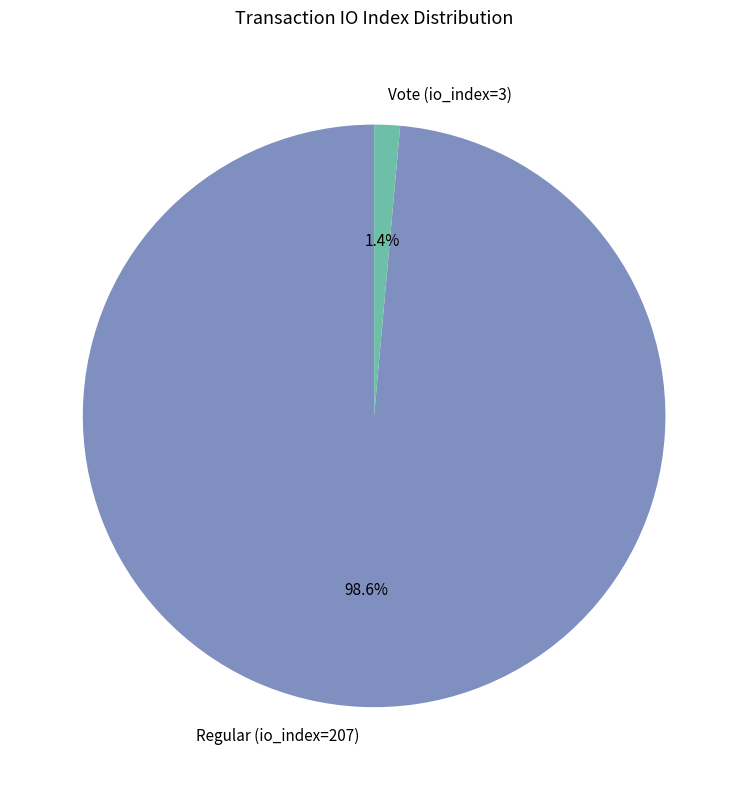

To the nearest percent, what percentage of the pie is Vote (io_index=3)?

1%